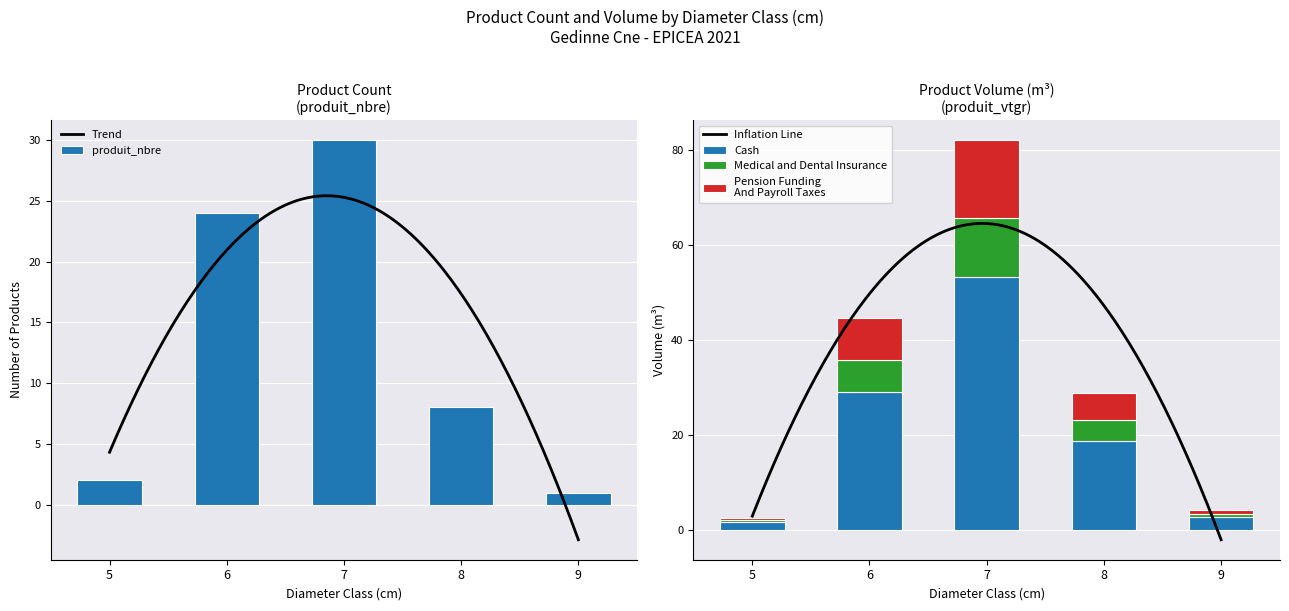

The produit_vtgr series shows 6.0 at 8. True or false?

False